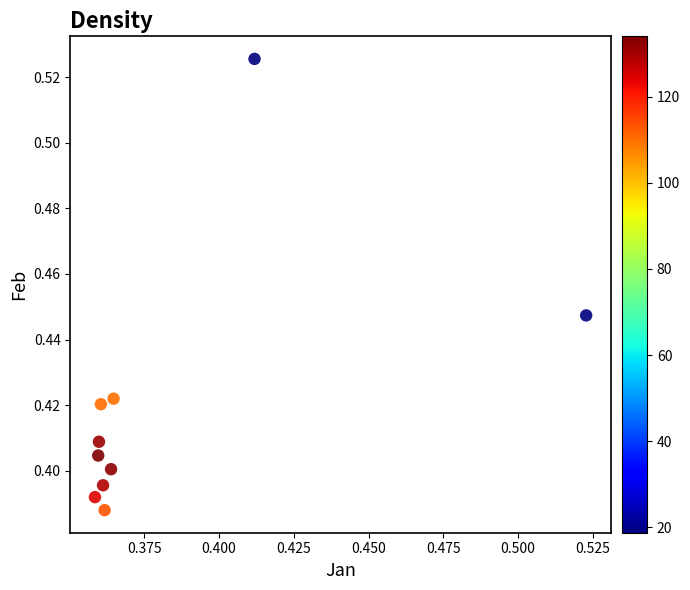

How many data points are displayed?

10